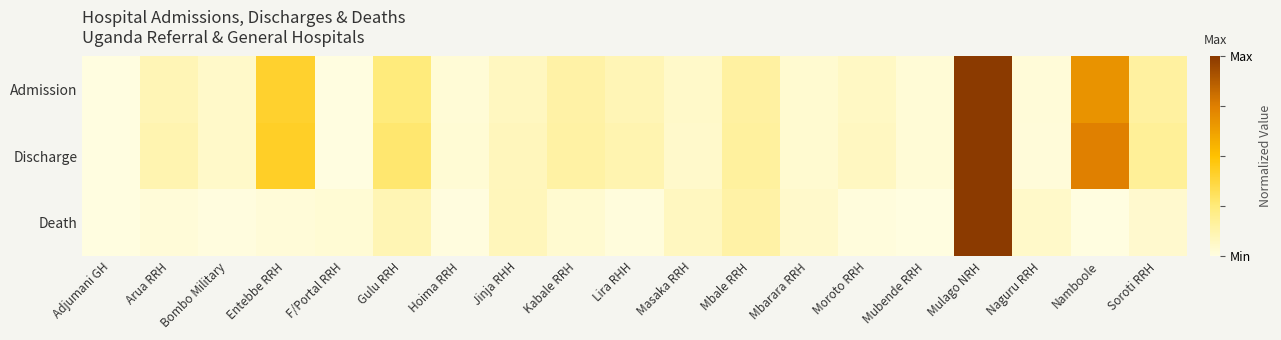

Which category has the highest value across all series?

Mulago NRH